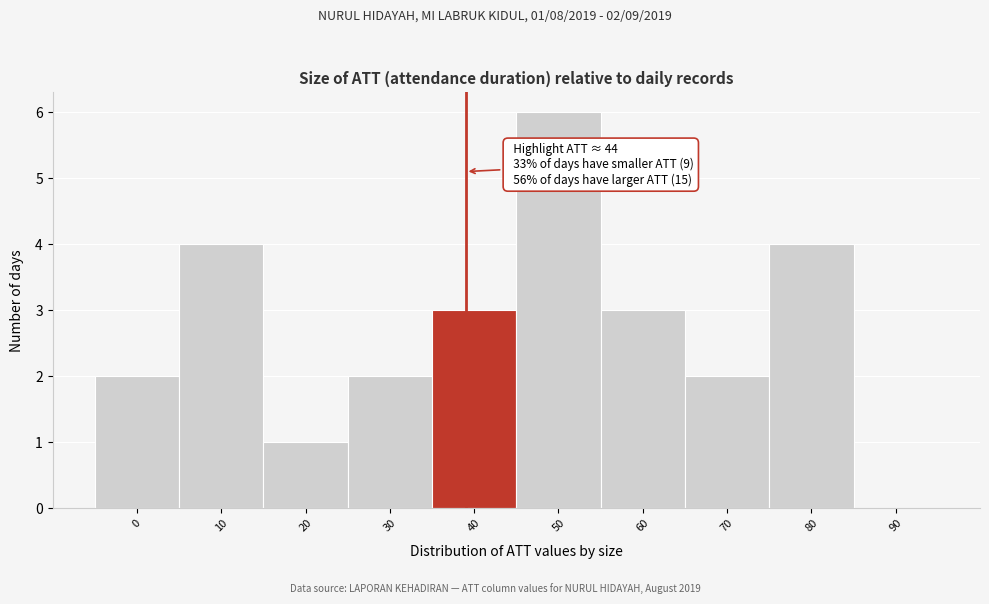

Reading right to left, list all the values displayed in this chart.

90=0	80=4	70=2	60=3	50=6	40=3	30=2	20=1	10=4	0=2